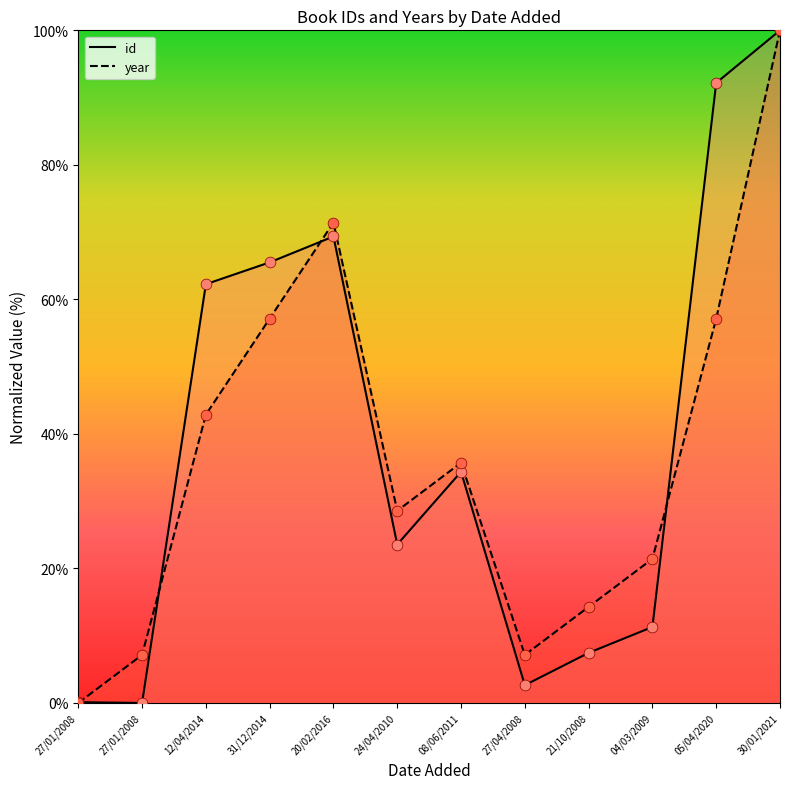

Which series has the largest Y range (max minus min)?

id